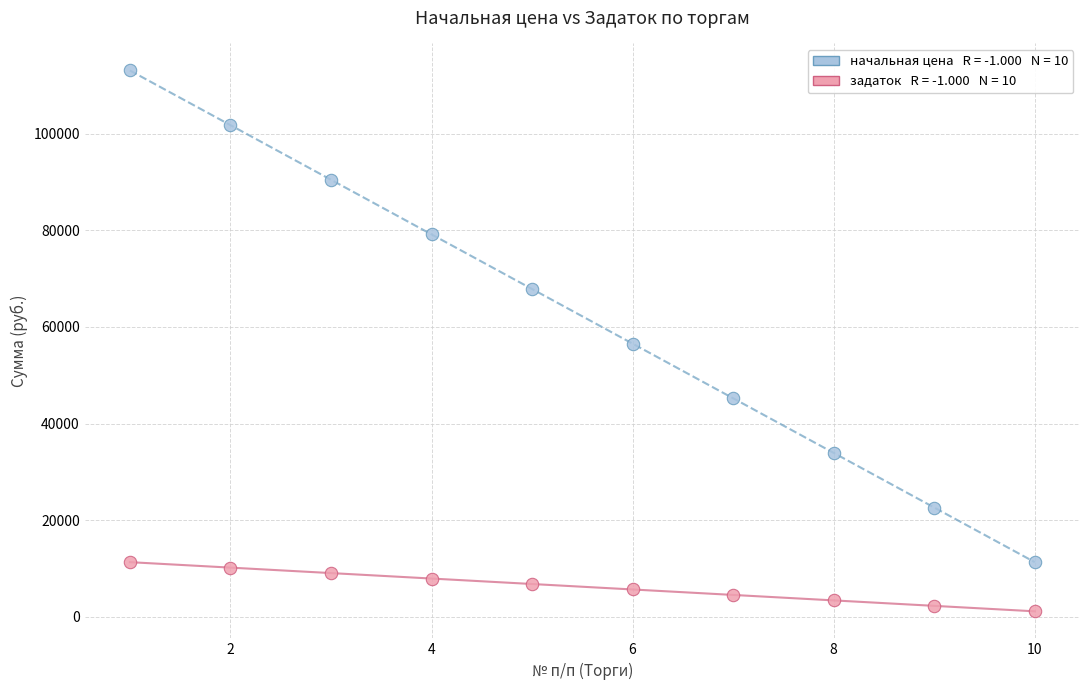

Across all data points, what is the range of Y values (max minus min)?

111948.3